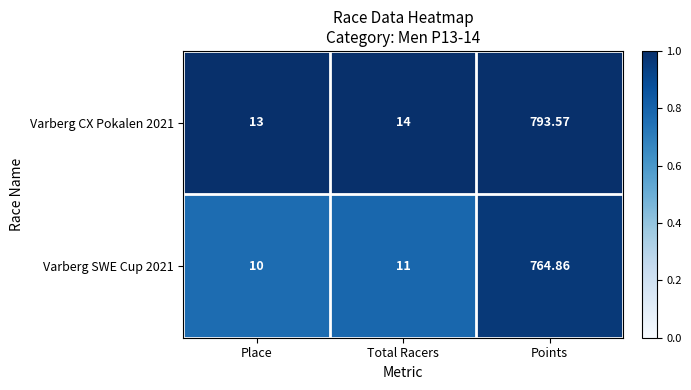

Where is Varberg CX Pokalen 2021 nearest to the value 403?

Total Racers